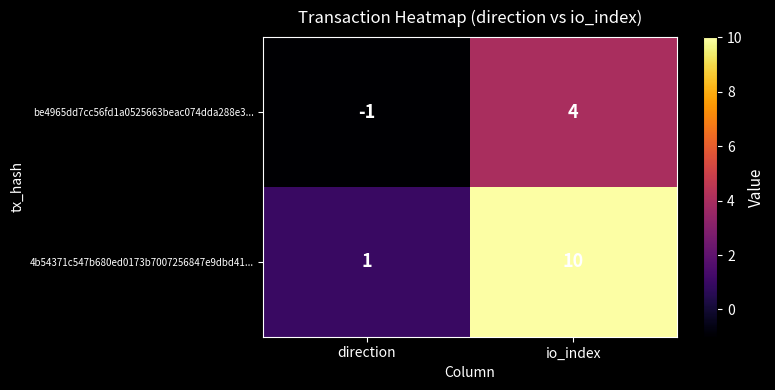

What is the greatest value displayed?

10